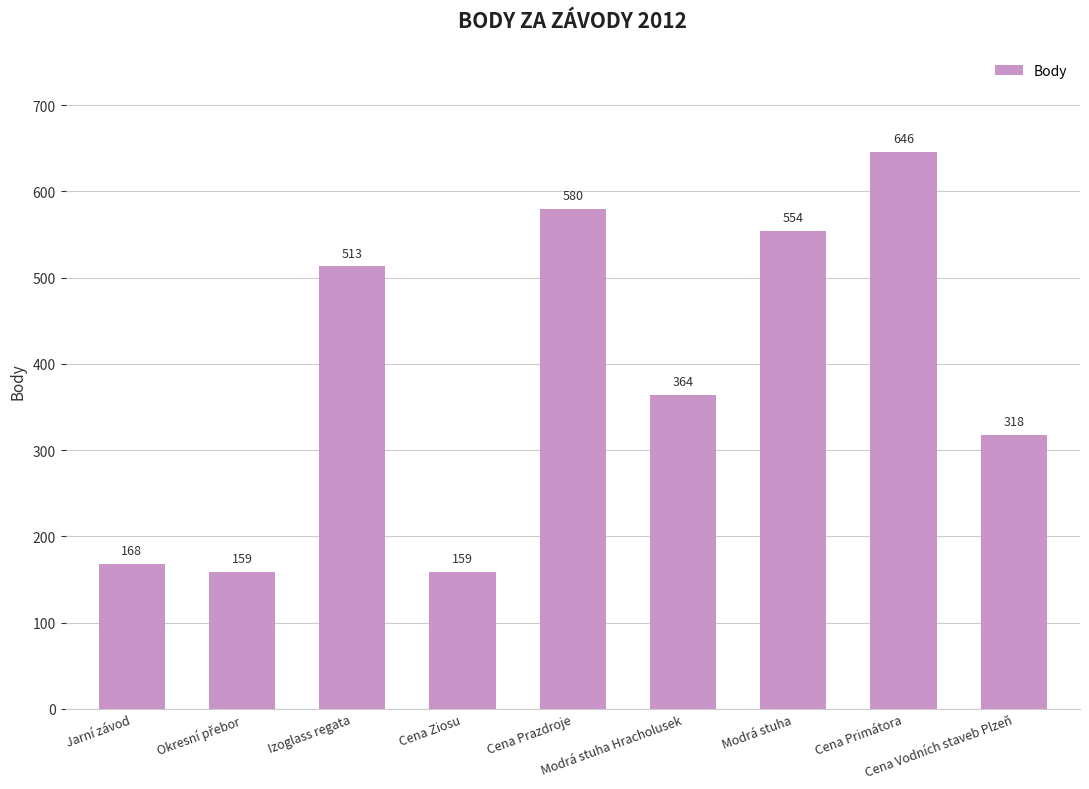

Where does the data first go above 364?

Izoglass regata